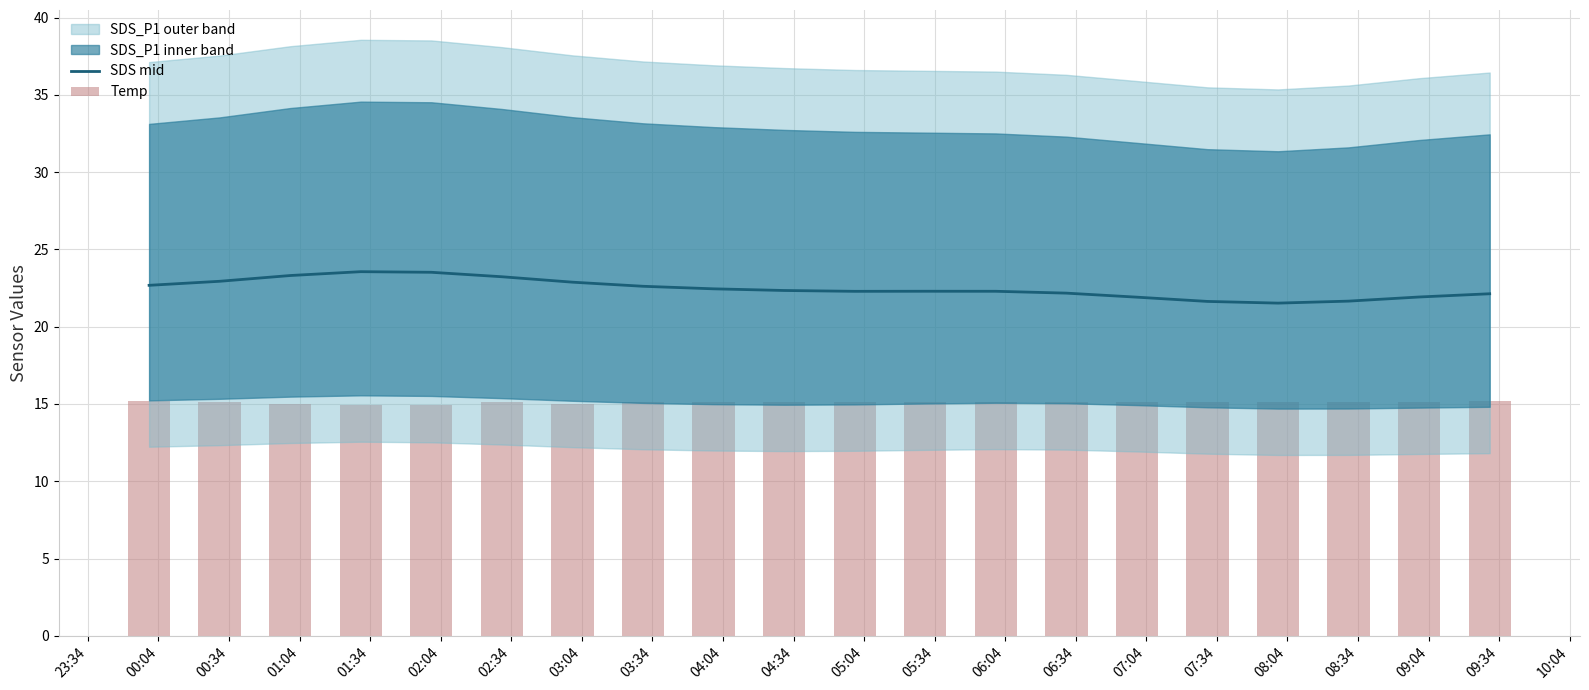

Reading left to right, list all the values displayed in this chart.

22.7	22.9	23.3	23.6	23.5	23.2	22.9	22.6	22.4	22.3	22.3	22.3	22.3	22.2	21.9	21.6	21.5	21.7	21.9	22.1